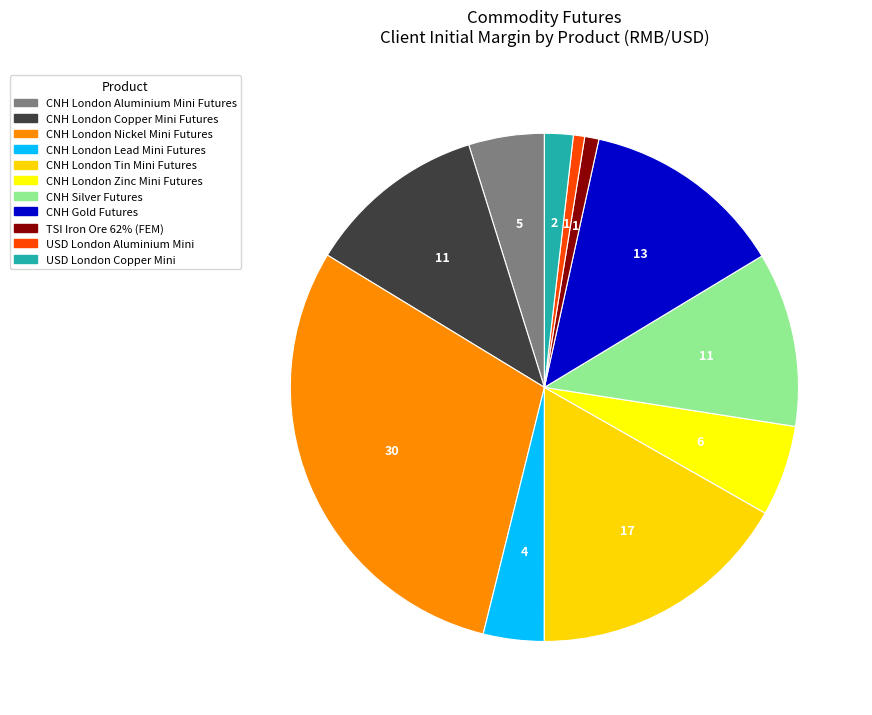

The TSI Iron Ore 62% (FEM) slice represents 1% of the pie. True or false?

True